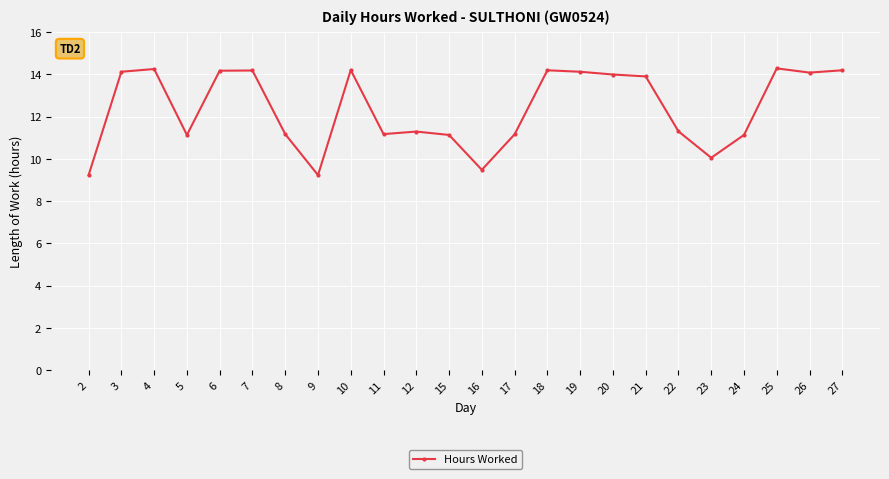

What is the minimum value shown in the chart?

9.2